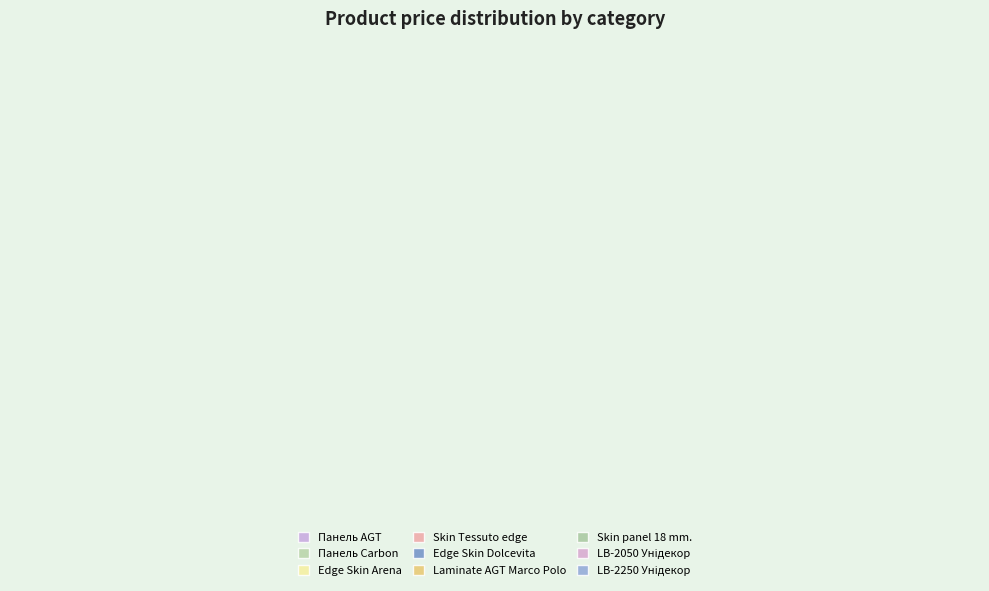

Is Панель AGT the majority of the pie?

No